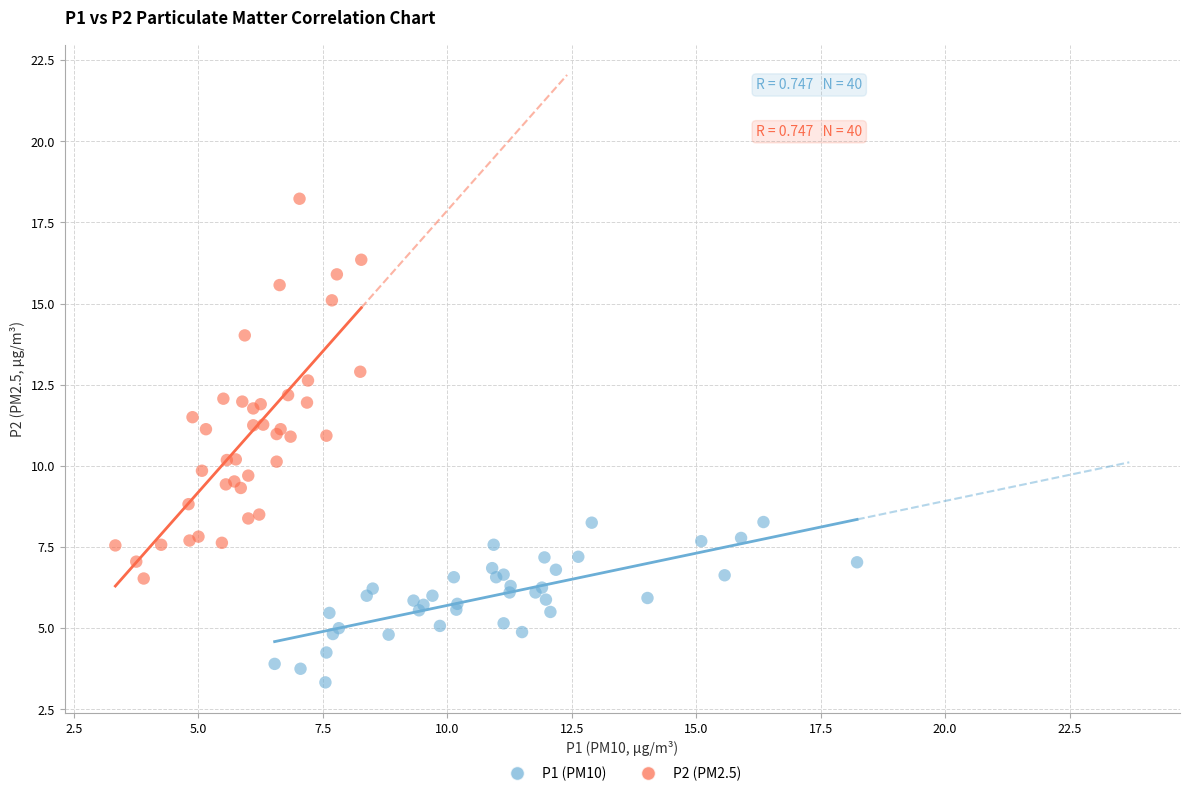

Which series contains the highest Y value?

P2 (PM2.5)